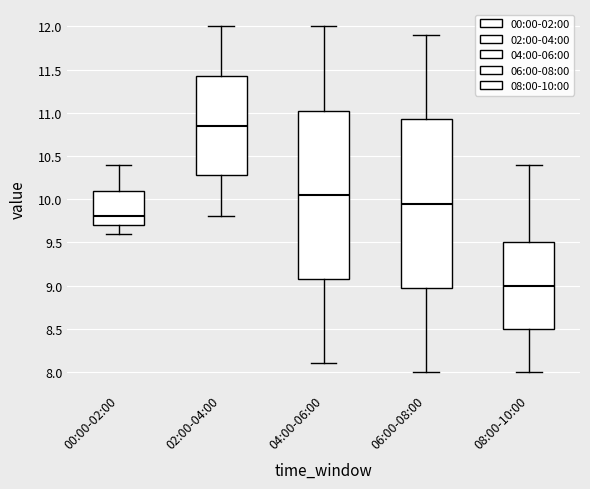

Where does the lower whisker of the box for 06:00-08:00 end on the y-axis? The values are not printed on the chart, so give them approximately, as read against the axis.

8.00